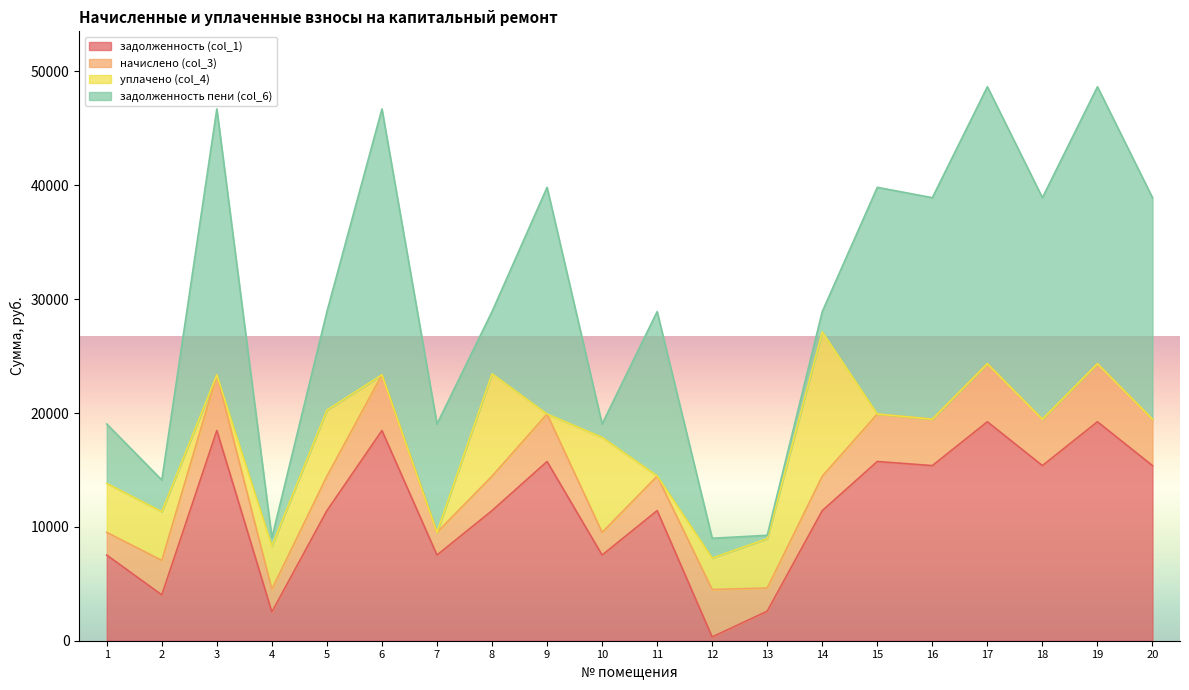

What is the sum of the начислено (col_3) values at 16 and 13?

6109.9